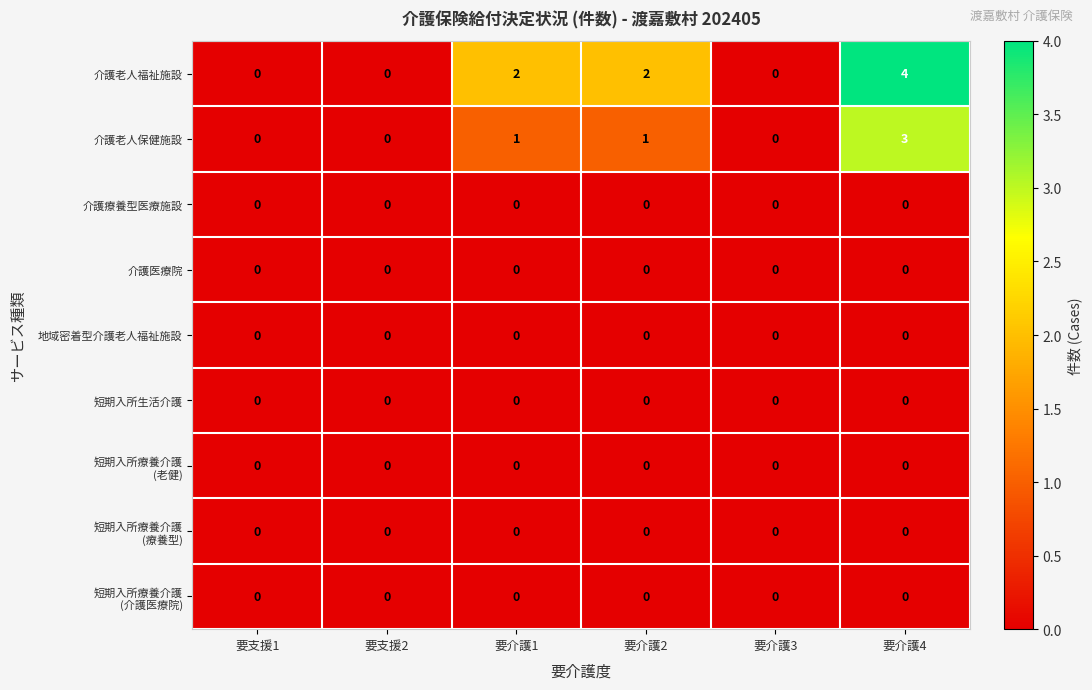

Count the 介護老人福祉施設 values in the range 0 to 2.

5